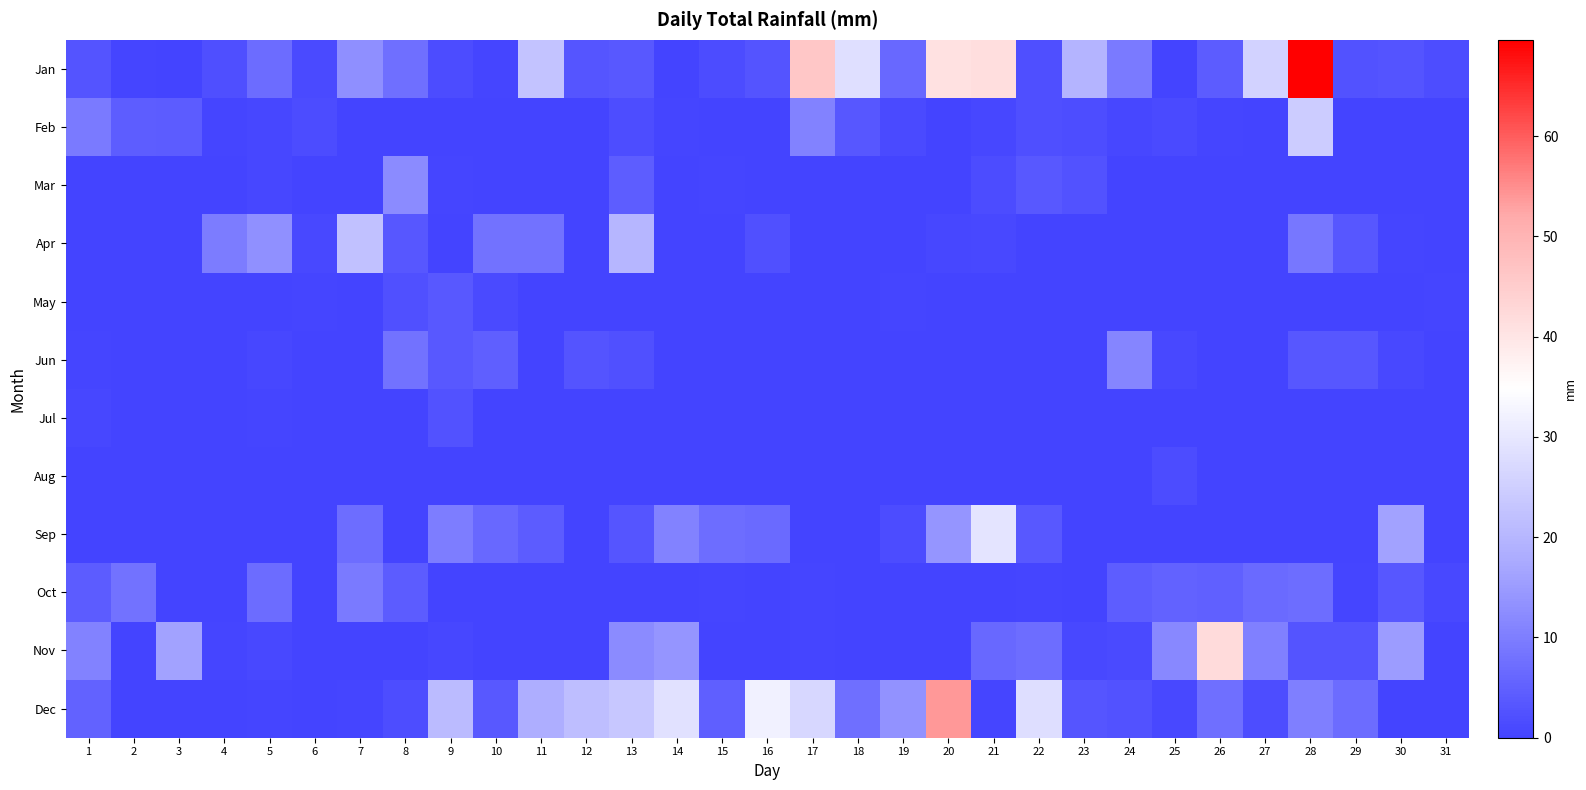

Reading right to left, transcribe all the data shown in this chart.

Jan: 31=1.8	30=2.8	29=2.5	28=69.6	27=25.6	26=4.1	25=0.2	24=9.4	23=19.8	22=2.0	21=41.4	20=40.9	19=6.3	18=28.4	17=46.2	16=2.8	15=1.5	14=0.2	13=3.6	12=3.0	11=22.6	10=0.5	9=1.5	8=7.6	7=12.9	6=1.3	5=6.9	4=2.0	3=0.0	2=0.5	1=2.8
Feb: 31=0.0	30=0.0	29=0.0	28=24.6	27=0.0	26=0.5	25=1.3	24=0.8	23=1.8	22=2.0	21=0.8	20=0.0	19=1.3	18=3.3	17=10.7	16=0.2	15=0.2	14=0.5	13=1.8	12=0.0	11=0.0	10=0.0	9=0.0	8=0.0	7=0.2	6=1.5	5=0.8	4=0.5	3=4.3	2=4.6	1=9.4
Mar: 31=0.0	30=0.0	29=0.2	28=0.0	27=0.0	26=0.2	25=0.0	24=0.0	23=2.5	22=3.8	21=1.5	20=0.0	19=0.0	18=0.0	17=0.0	16=0.0	15=0.5	14=0.0	13=4.6	12=0.2	11=0.0	10=0.0	9=0.5	8=12.4	7=0.0	6=0.0	5=0.8	4=0.0	3=0.2	2=0.0	1=0.0
Apr: 31=0.0	30=0.5	29=3.3	28=8.9	27=0.0	26=0.0	25=0.0	24=0.0	23=0.0	22=0.0	21=1.0	20=0.8	19=0.0	18=0.0	17=0.0	16=2.3	15=0.0	14=0.0	13=20.1	12=0.2	11=8.1	10=7.9	9=0.0	8=3.3	7=22.1	6=1.0	5=13.2	4=9.7	3=0.0	2=0.0	1=0.2
May: 31=0.5	30=0.0	29=0.0	28=0.0	27=0.0	26=0.0	25=0.0	24=0.0	23=0.0	22=0.0	21=0.0	20=0.0	19=0.5	18=0.0	17=0.0	16=0.0	15=0.0	14=0.0	13=0.0	12=0.0	11=0.0	10=1.3	9=3.8	8=2.3	7=0.0	6=0.5	5=0.0	4=0.0	3=0.0	2=0.0	1=0.0
Jun: 31=0.0	30=1.0	29=3.3	28=3.3	27=0.0	26=0.0	25=1.0	24=11.2	23=0.0	22=0.0	21=0.0	20=0.0	19=0.0	18=0.0	17=0.0	16=0.0	15=0.0	14=0.0	13=2.3	12=2.8	11=0.2	10=4.8	9=3.6	8=8.1	7=0.0	6=0.0	5=0.8	4=0.2	3=0.0	2=0.2	1=0.5
Jul: 31=0.0	30=0.0	29=0.0	28=0.0	27=0.0	26=0.0	25=0.0	24=0.0	23=0.0	22=0.0	21=0.0	20=0.0	19=0.0	18=0.0	17=0.0	16=0.0	15=0.0	14=0.0	13=0.0	12=0.0	11=0.0	10=0.0	9=2.5	8=0.0	7=0.0	6=0.2	5=0.5	4=0.0	3=0.0	2=0.2	1=0.8
Aug: 31=0.0	30=0.0	29=0.0	28=0.0	27=0.0	26=0.0	25=1.5	24=0.0	23=0.0	22=0.0	21=0.0	20=0.0	19=0.0	18=0.0	17=0.0	16=0.0	15=0.0	14=0.0	13=0.0	12=0.0	11=0.2	10=0.0	9=0.0	8=0.0	7=0.0	6=0.0	5=0.0	4=0.0	3=0.0	2=0.0	1=0.0
Sep: 31=0.0	30=16.3	29=0.0	28=0.2	27=0.0	26=0.2	25=0.0	24=0.0	23=0.2	22=3.8	21=29.5	20=14.0	19=1.5	18=0.2	17=0.0	16=6.6	15=7.1	14=10.7	13=3.0	12=0.0	11=4.1	10=6.3	9=9.9	8=0.0	7=7.1	6=0.0	5=0.0	4=0.0	3=0.0	2=0.0	1=0.0
Oct: 31=1.0	30=3.3	29=0.5	28=7.1	27=6.6	26=5.1	25=5.3	24=4.6	23=0.2	22=0.5	21=0.2	20=0.2	19=0.2	18=0.2	17=0.5	16=0.0	15=0.5	14=0.0	13=0.0	12=0.0	11=0.2	10=0.2	9=0.0	8=4.3	7=9.4	6=0.2	5=6.9	4=0.2	3=0.0	2=7.9	1=4.1
Nov: 31=0.0	30=15.0	29=2.8	28=2.8	27=10.4	26=41.9	25=11.7	24=1.3	23=1.0	22=7.1	21=6.3	20=0.0	19=0.0	18=0.2	17=0.5	16=0.0	15=0.0	14=14.0	13=12.4	12=0.0	11=0.0	10=0.0	9=0.8	8=0.2	7=0.2	6=0.2	5=1.0	4=0.5	3=16.3	2=0.2	1=10.7
Dec: 31=0.2	30=0.2	29=6.9	28=10.2	27=1.8	26=7.6	25=1.0	24=2.5	23=3.0	22=28.2	21=0.5	20=54.1	19=13.5	18=7.4	17=26.9	16=32.0	15=4.8	14=28.7	13=23.6	12=21.6	11=18.3	10=3.8	9=21.1	8=1.8	7=0.5	6=0.0	5=0.5	4=0.2	3=0.2	2=0.2	1=5.3